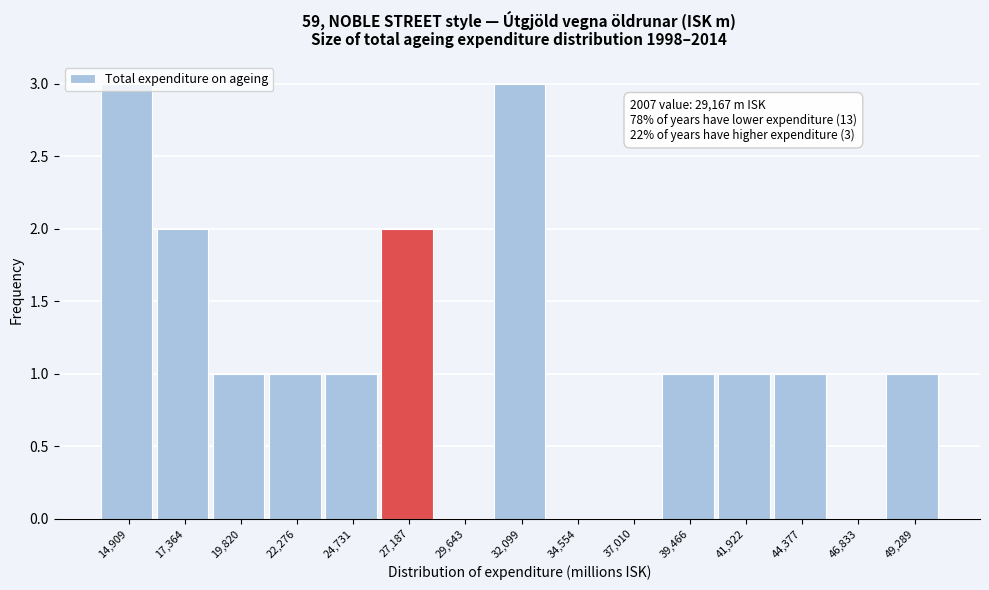

What is the ratio of the value at 41,922 to the value at 22,276?

1.0